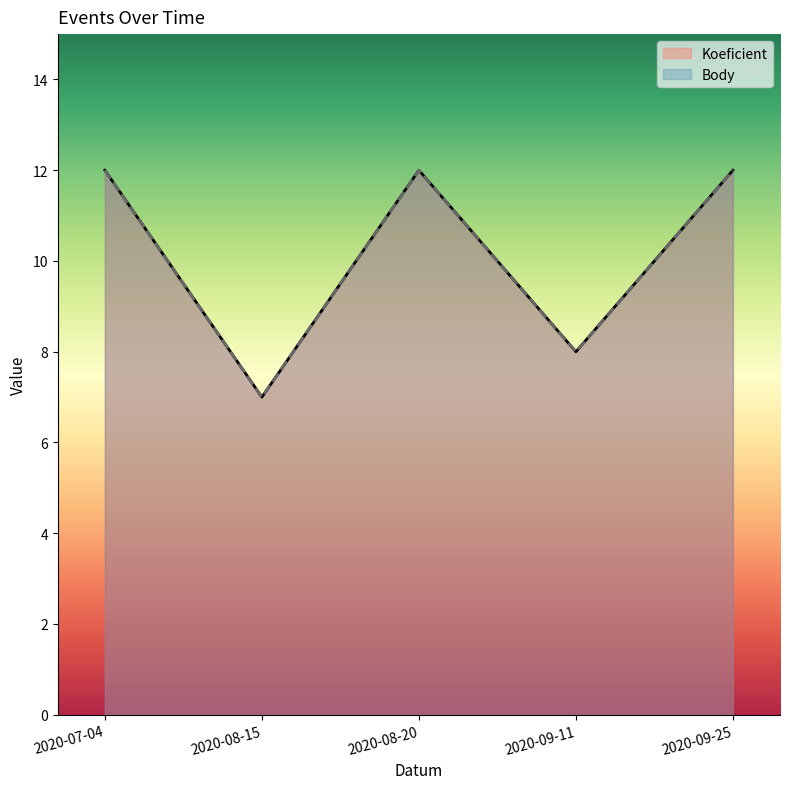

How many interior local valleys does the Body series have?

2